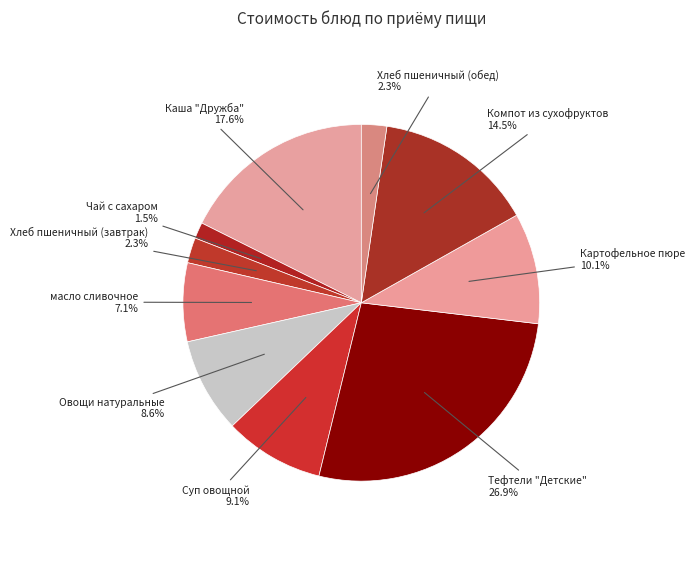

What is the smallest slice in the pie chart?

Чай с сахаром